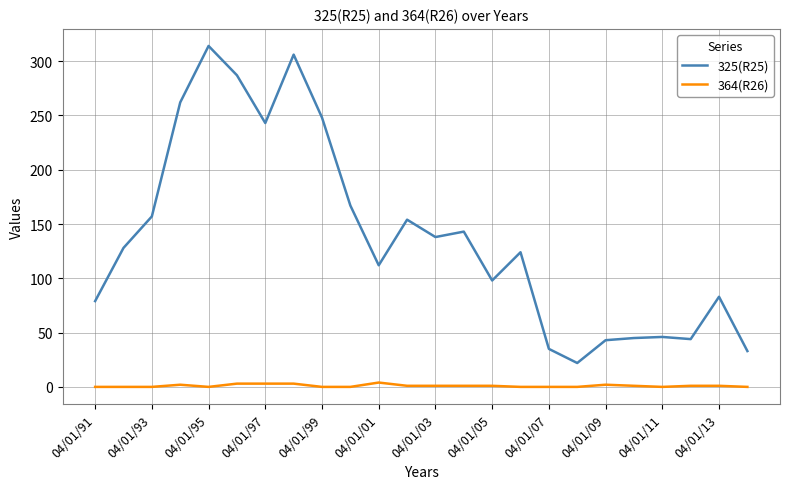

Which series has the largest range (max minus min)?

325(R25)